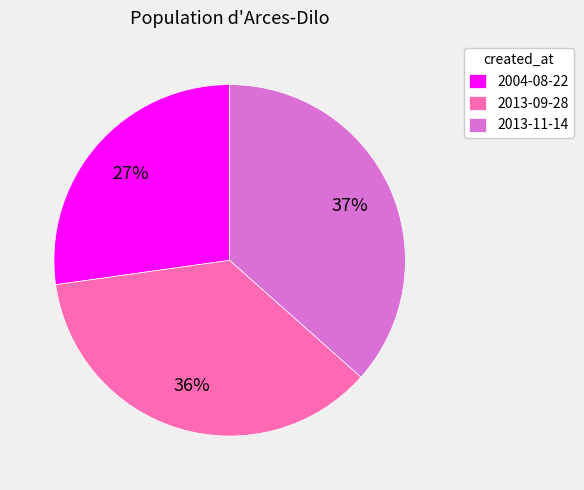

To the nearest percent, what is the difference between the 2013-09-28 and 2004-08-22 slice percentages?

9%